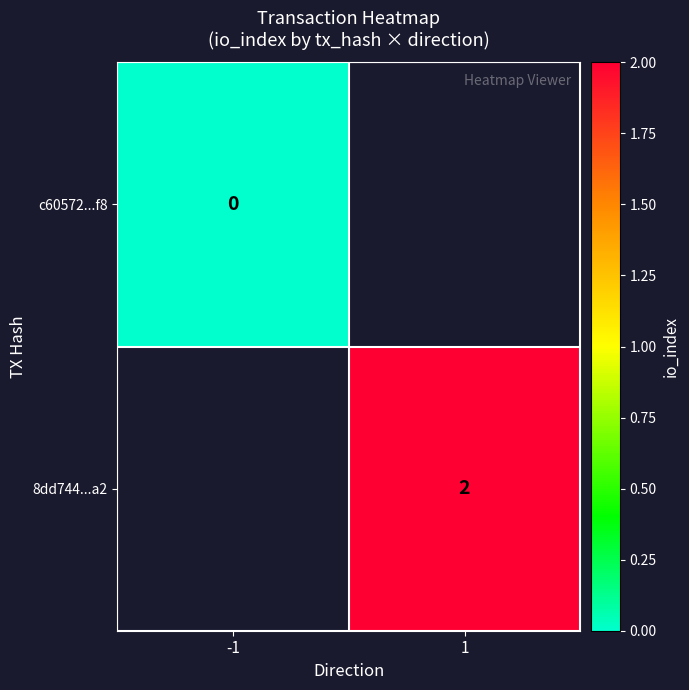

Is it true that 8dd744...a2 equals 2 at 1?

True